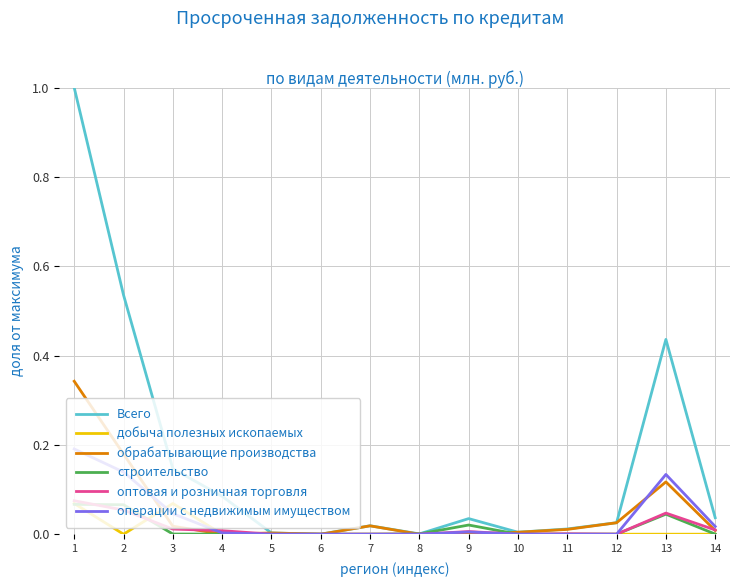

How many categories are shown in the chart?

14